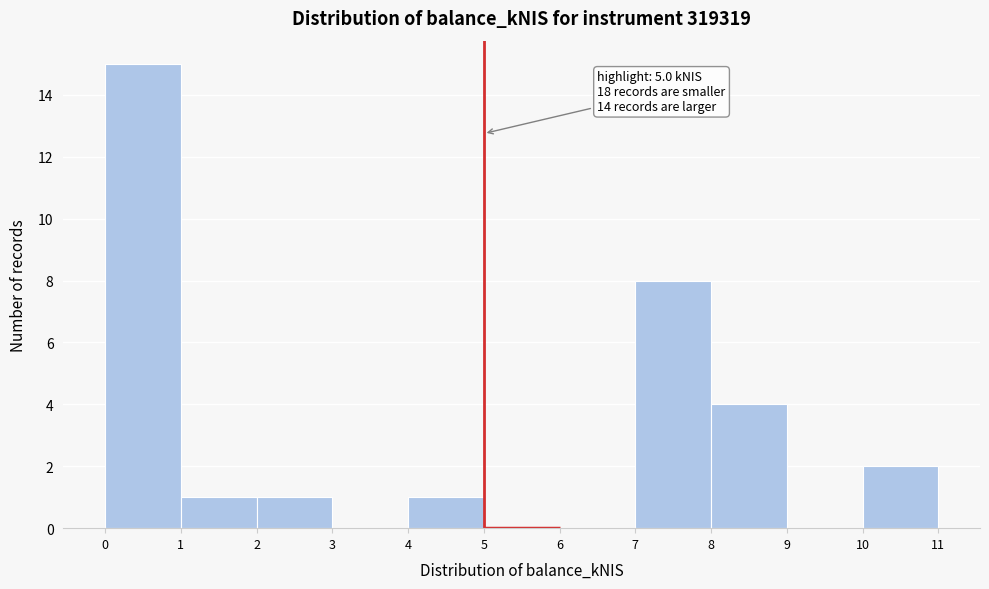

Over which range of the x-axis is the bar tallest?

0 to 1